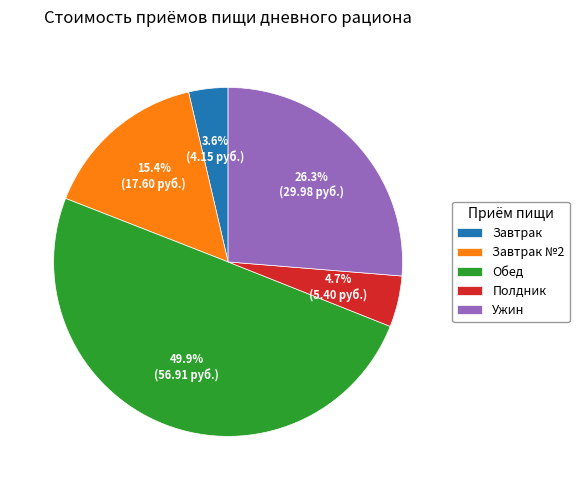

What is the ratio of the value at Полдник to the value at Завтрак №2?

0.3